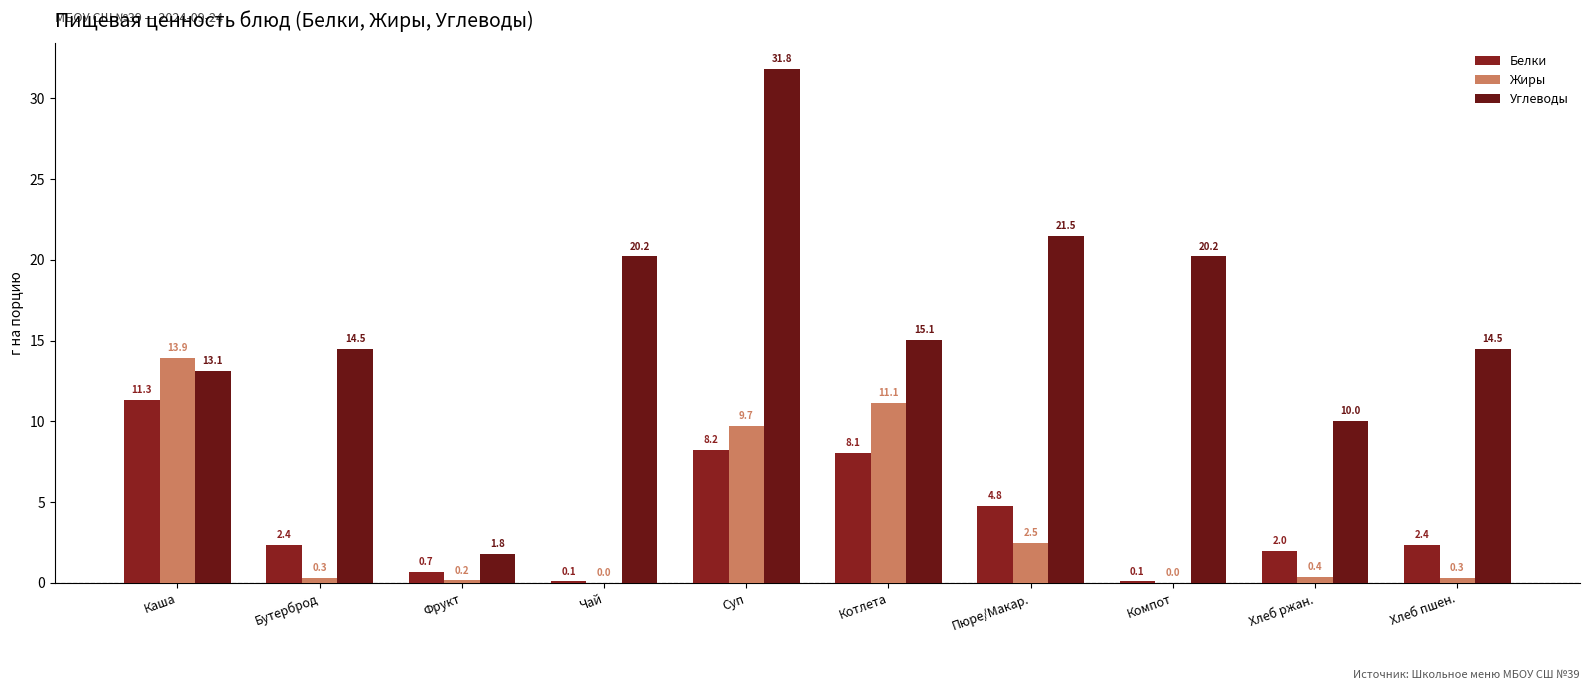

How many groups of bars are there?

10